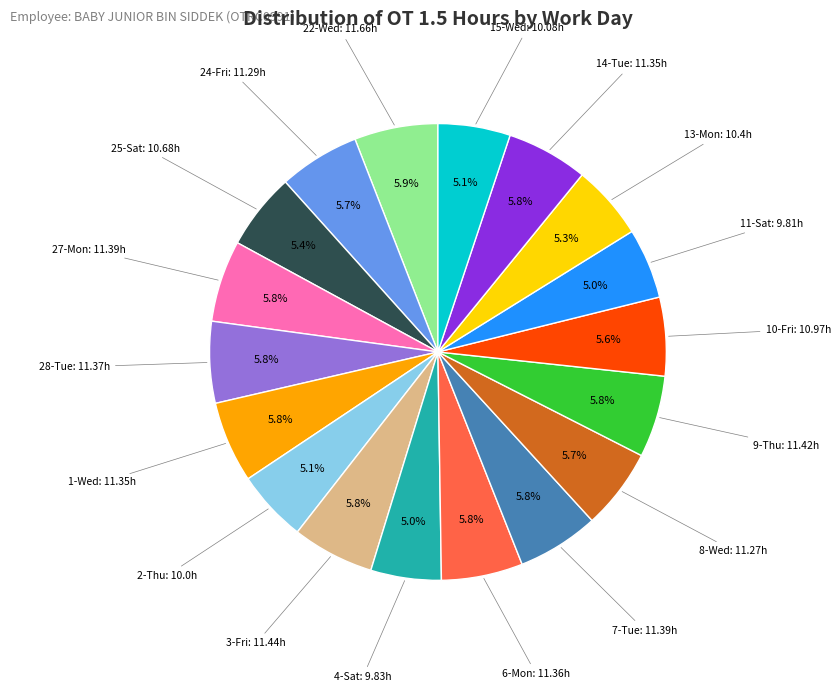

Does any single category account for the majority?

No